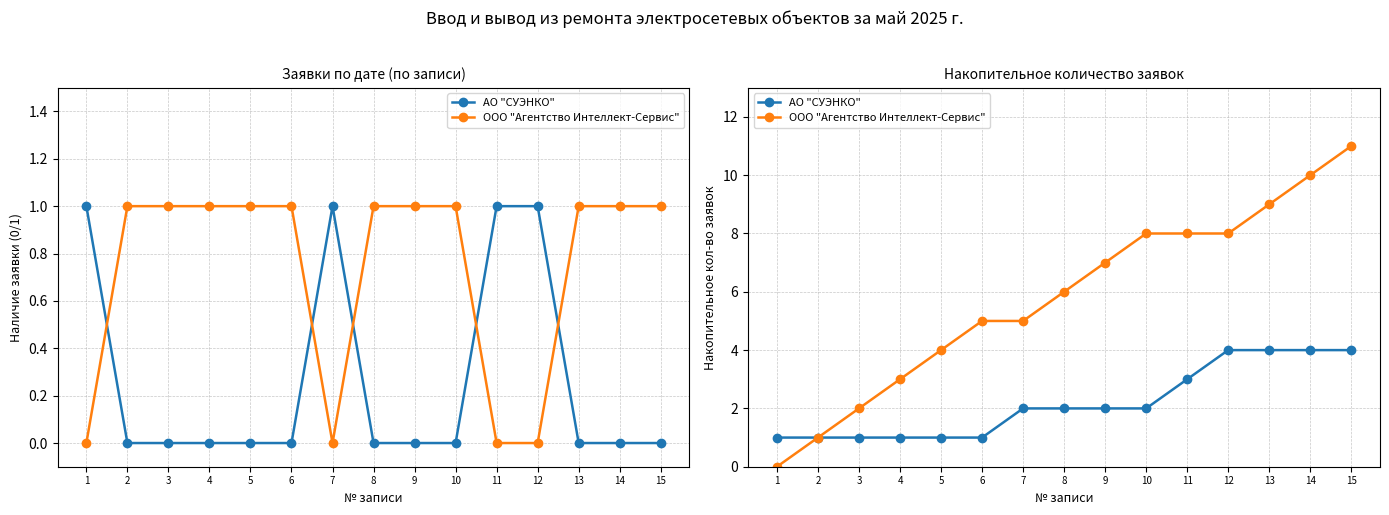

What is the average value of the ООО "Агентство Интеллект-Сервис" series?

6